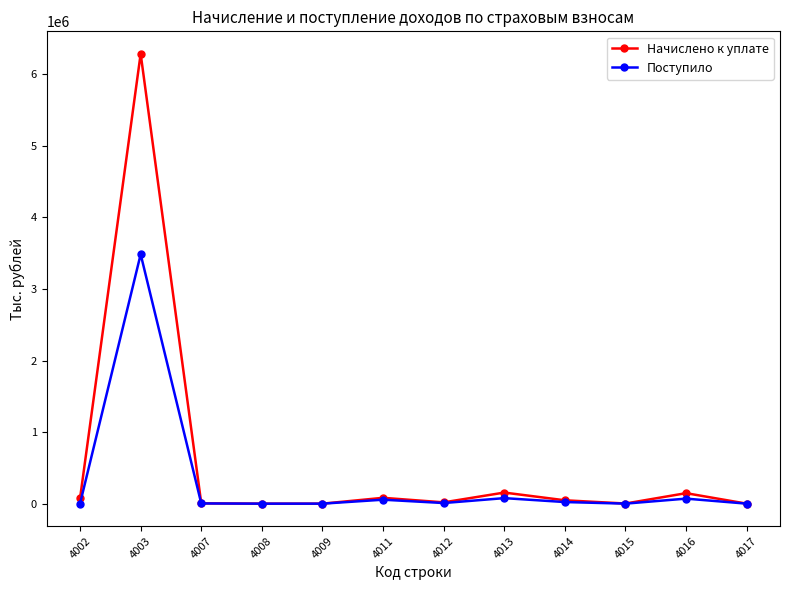

After their last crossing, which series has the higher values: Начислено к уплате or Поступило?

Поступило